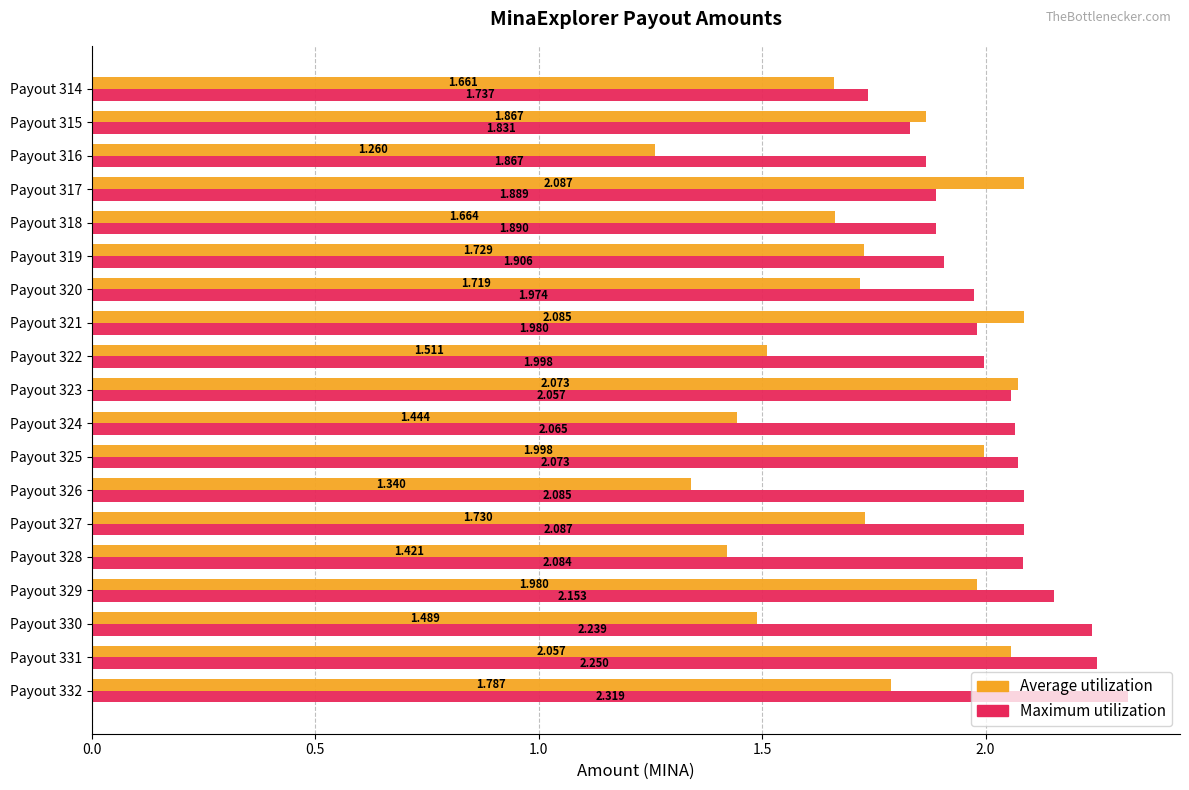

Which series has the largest total across all categories?

Maximum utilization